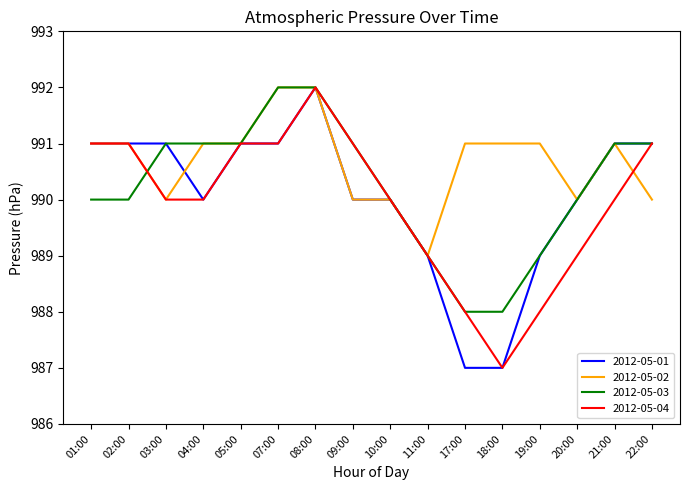

What position from the right is 01:00?

16